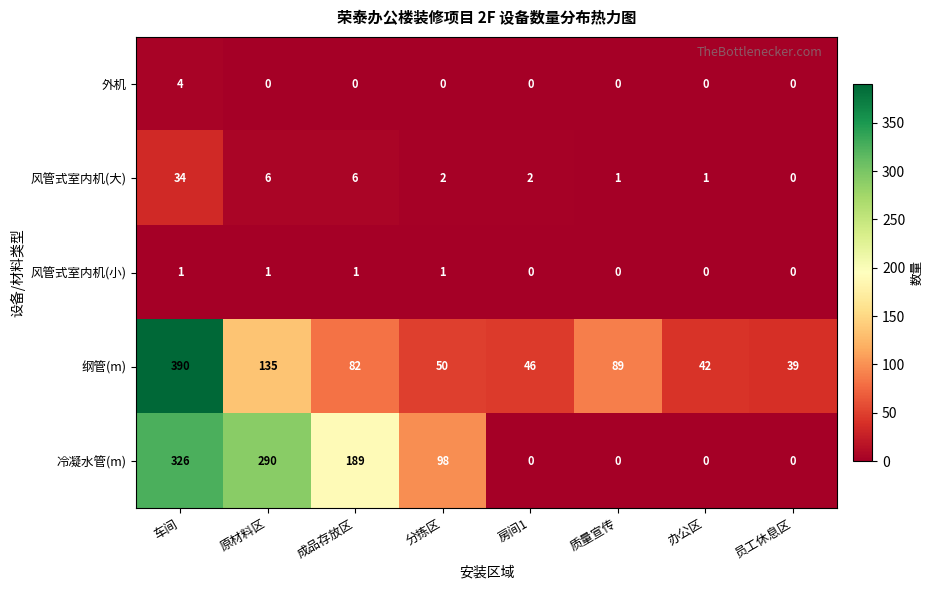

Where does the 冷凝水管(m) series first go above 98?

车间